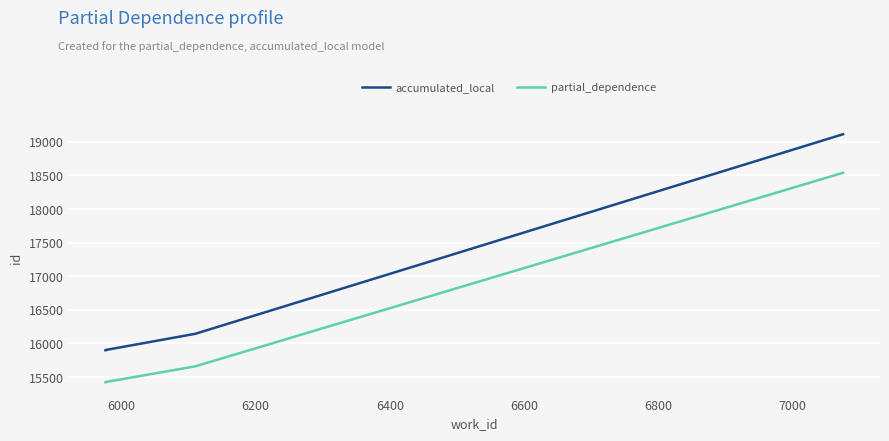

The value of accumulated_local at 6000 is 15901.0. True or false?

True